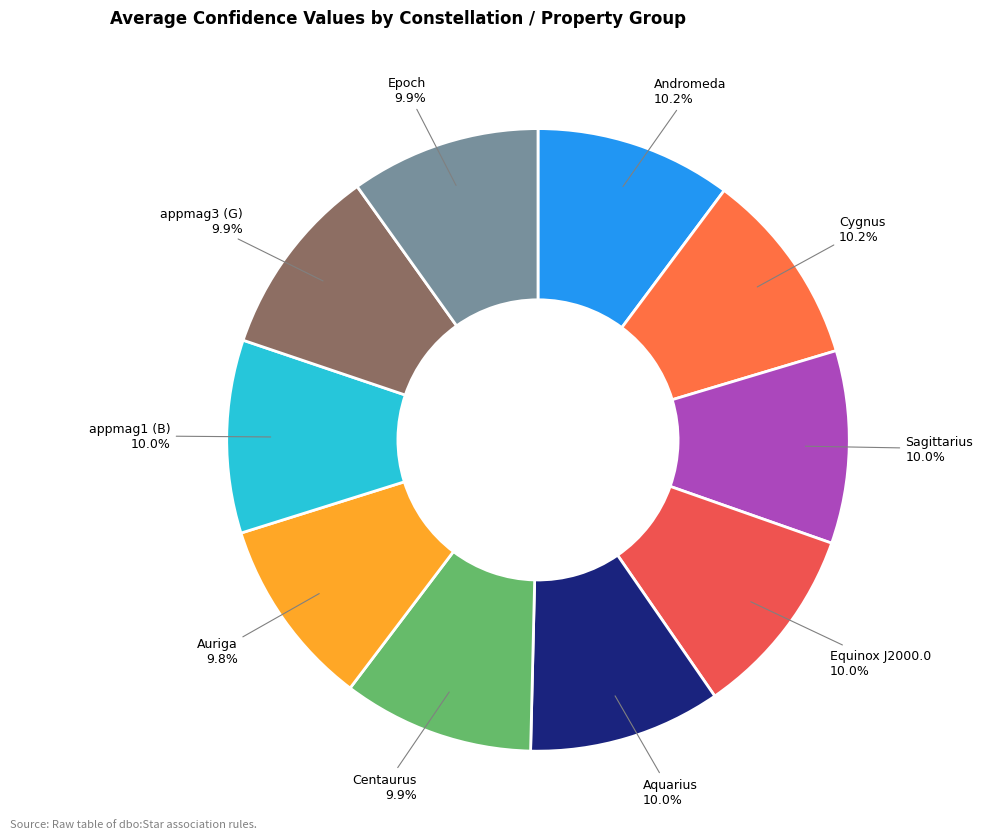

Count the number of slices in the pie.

10